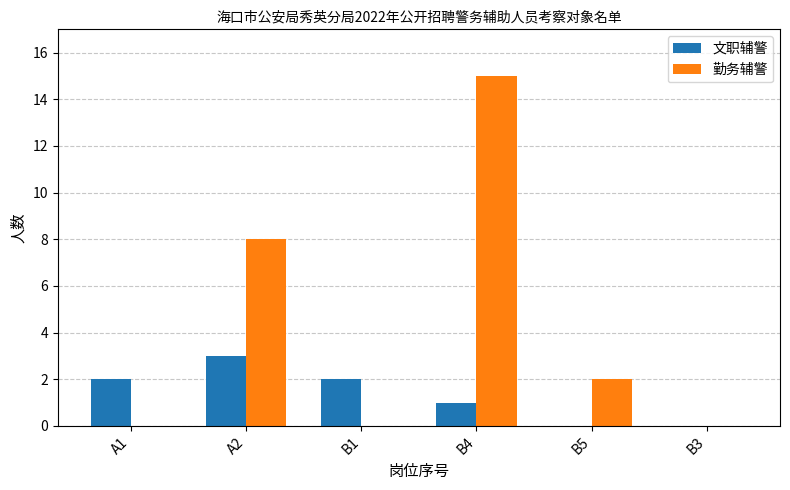

What is the sum of the 文职辅警 values at B4 and B3?

1